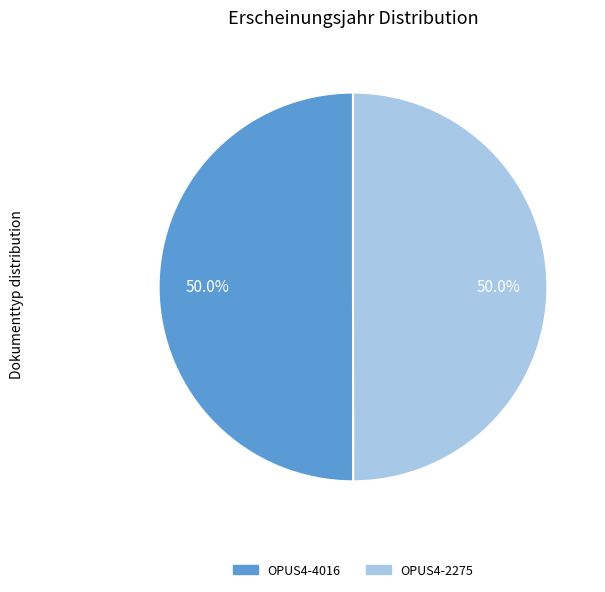

Combined, what portion of the pie is OPUS4-4016 and OPUS4-2275?

100.0%